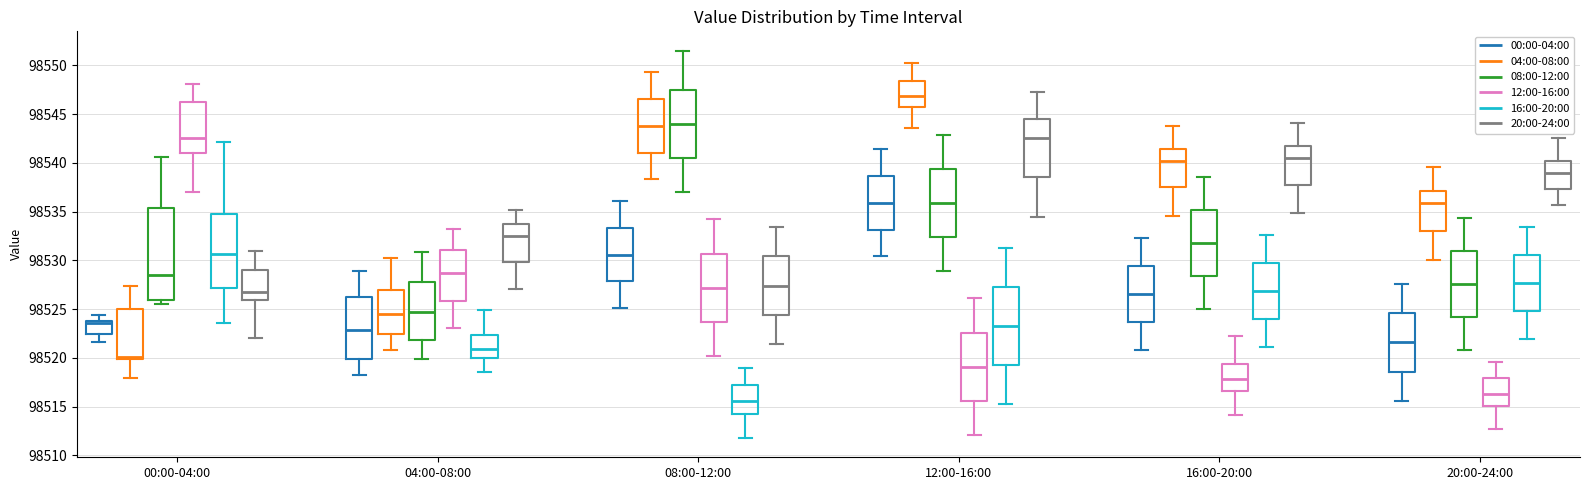

Which box is the tallest, from its lower edge to its upper edge?

00:00-04:00 (08:00-12:00)